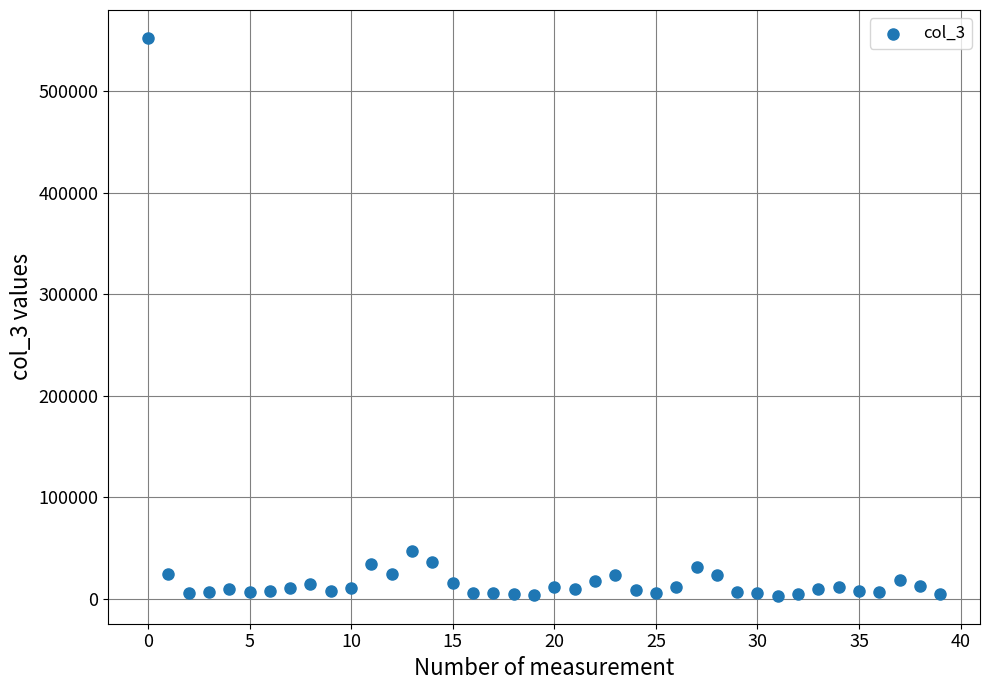

What Y value in the scatter plot is closest to 277847?

47124